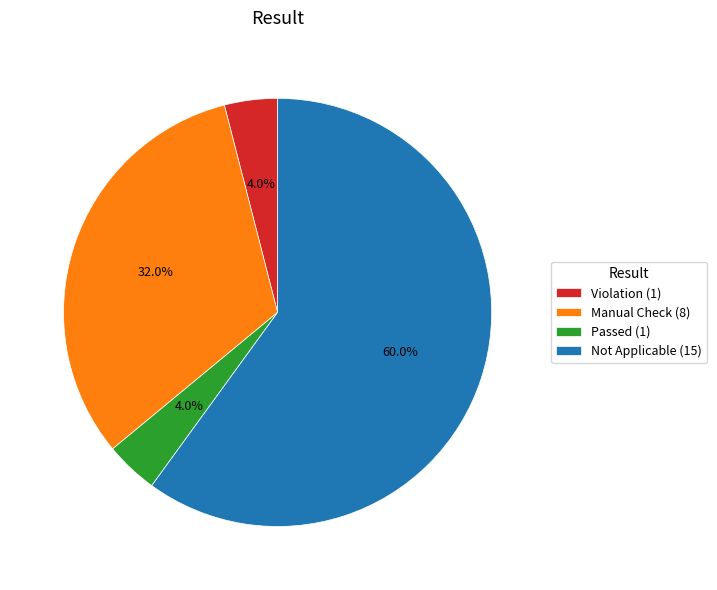

How many slices are in this pie chart?

4